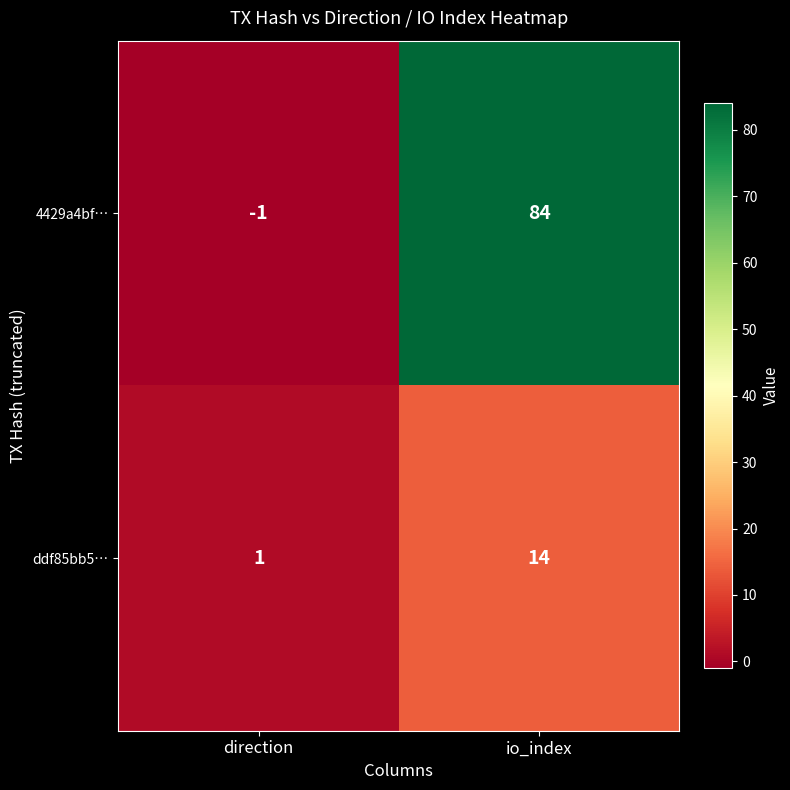

At how many categories does at least one series exceed 81?

1